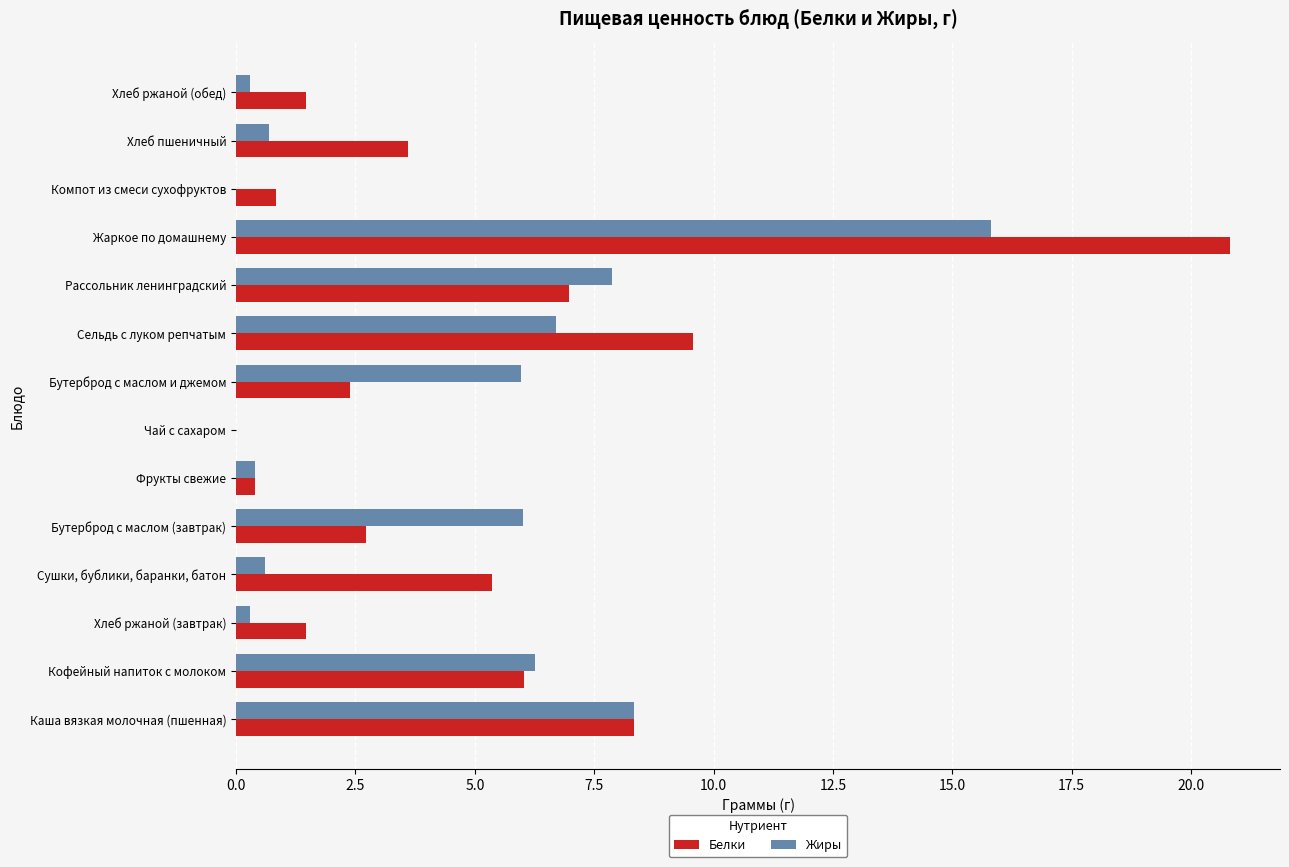

True or false: Жиры has a value of 11.1 at Рассольник ленинградский.

False